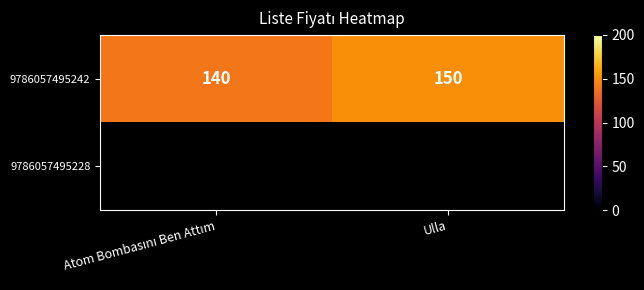

The 9786057495242 series shows 150 at Ulla. True or false?

True